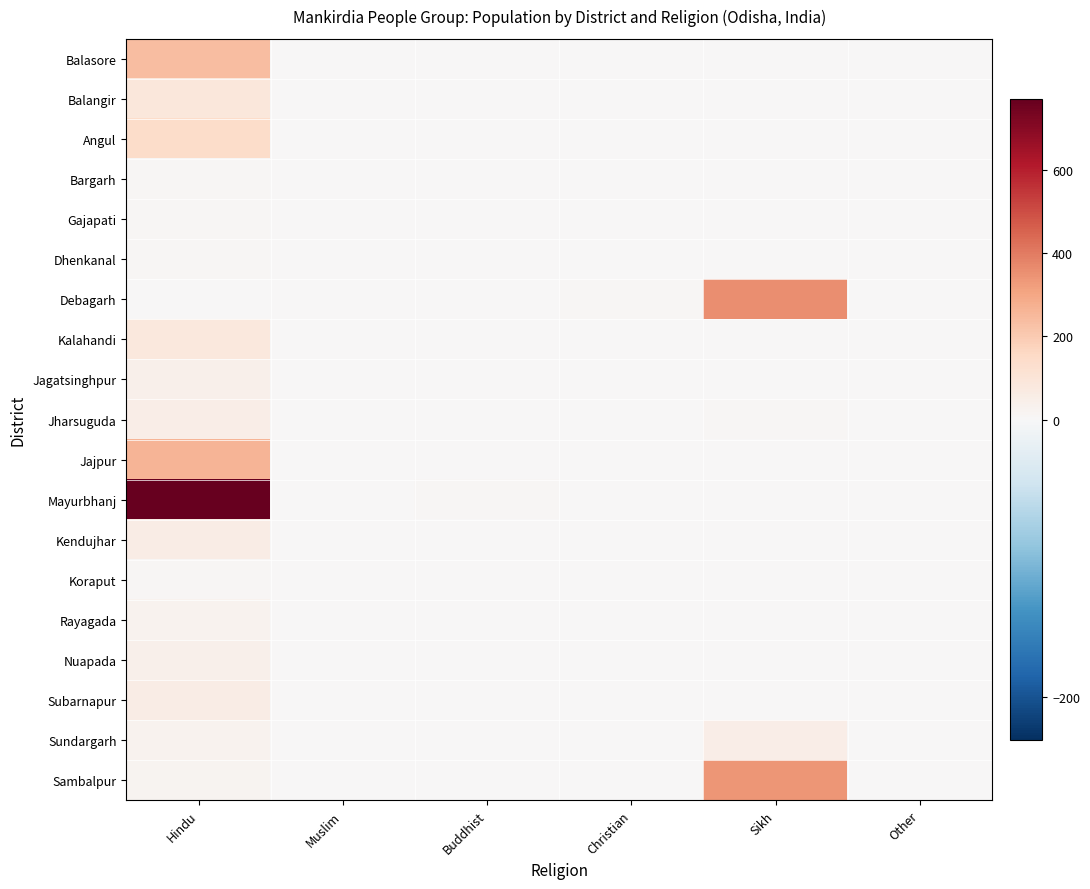

Which series has the largest range (max minus min)?

Mayurbhanj